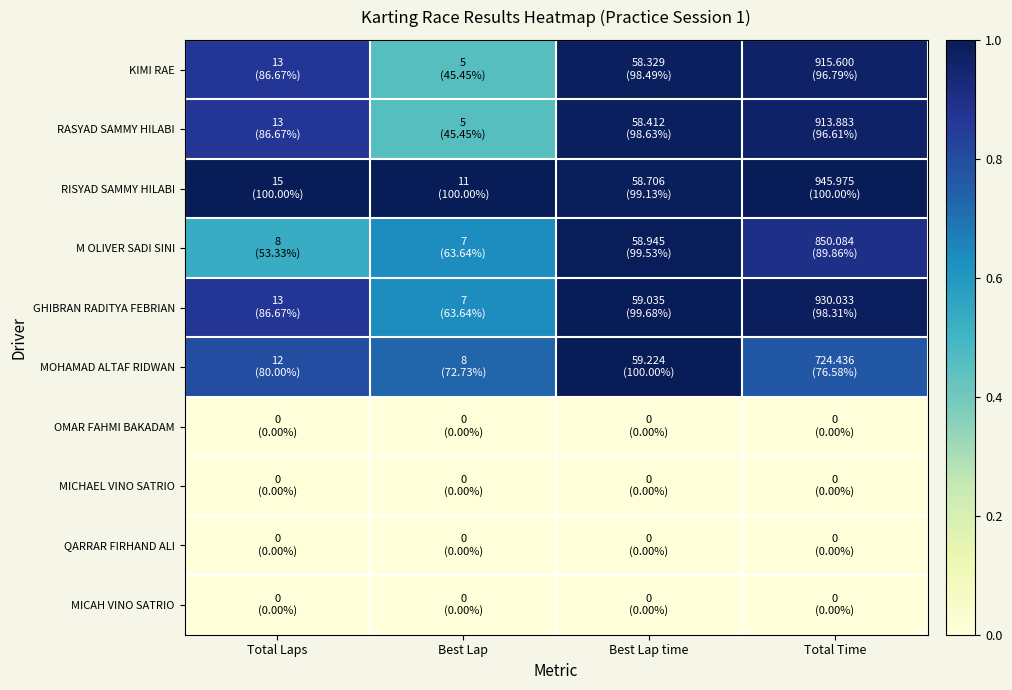

What is the greatest value displayed?

1.0